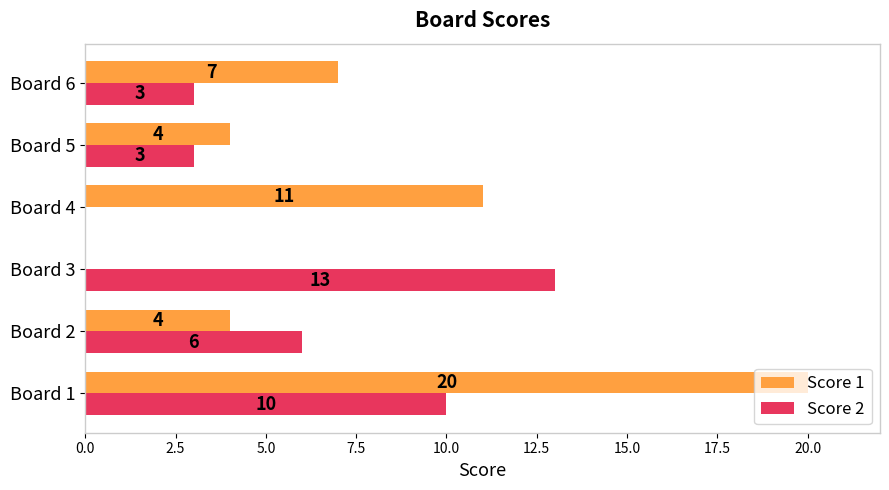

How many values in Score 1 are above zero?

5